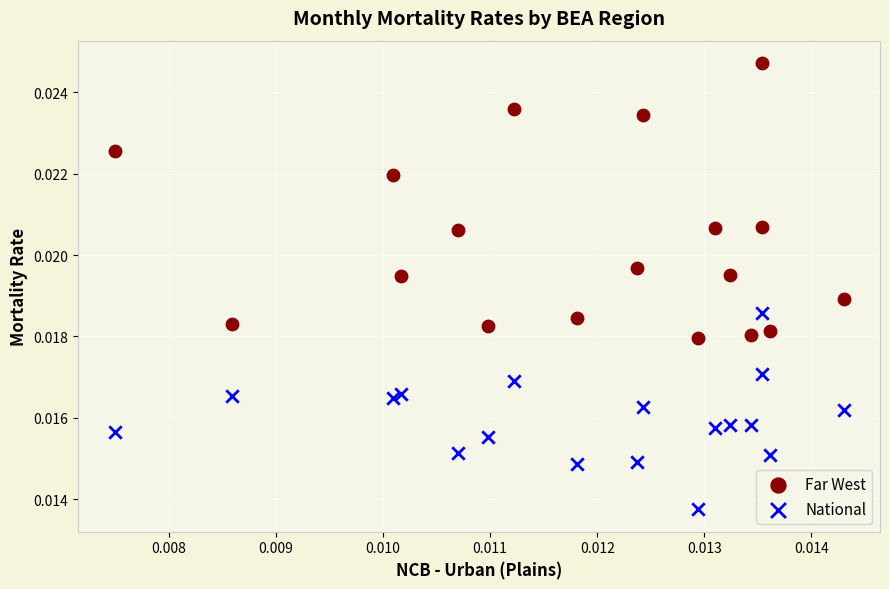

Which series has the largest Y range (max minus min)?

Far West